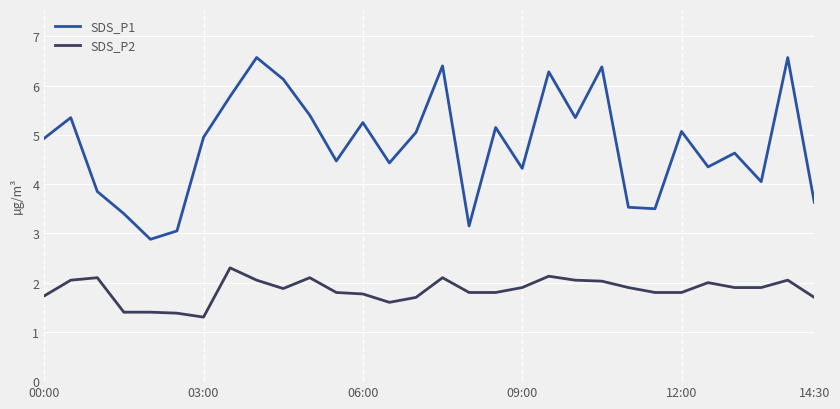

Which series has the largest total across all categories?

SDS_P1